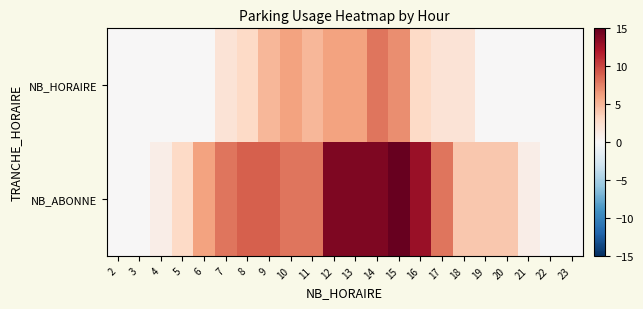

What is the difference between the highest and lowest values at 19?

4